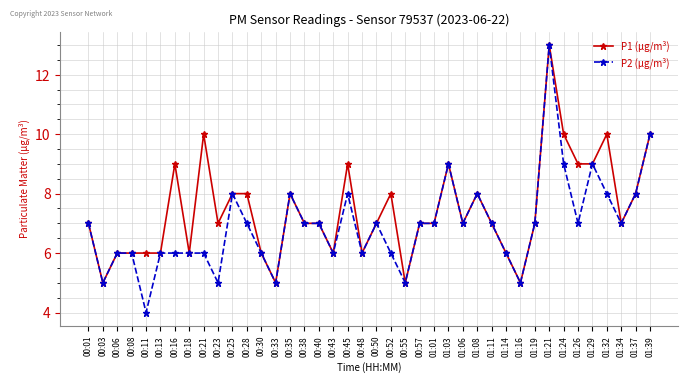

What is the total value across all series at 00:21?

16